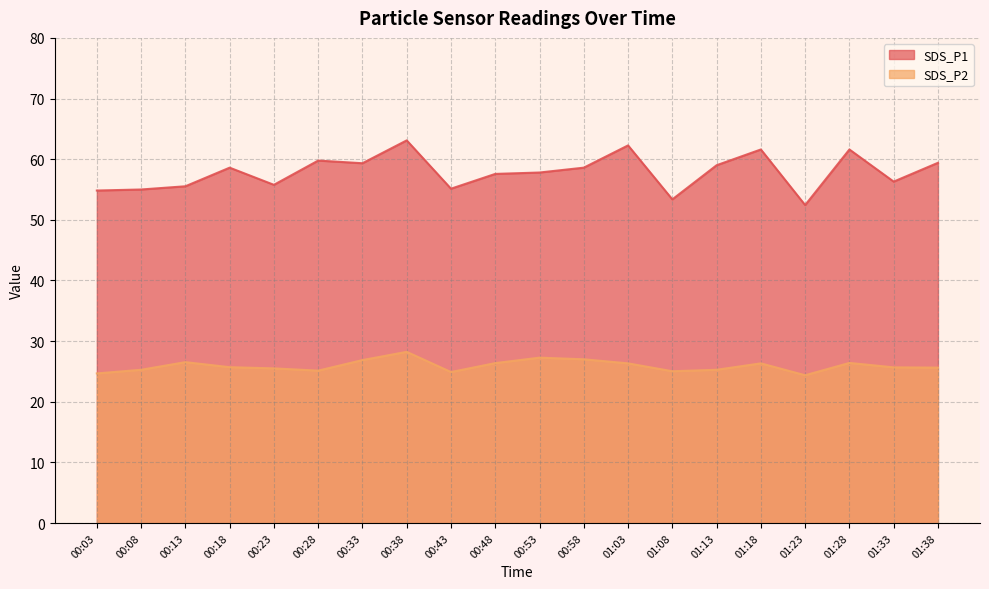

Is the value of SDS_P1 at 00:58 greater than the value of SDS_P2 at 00:58?

Yes